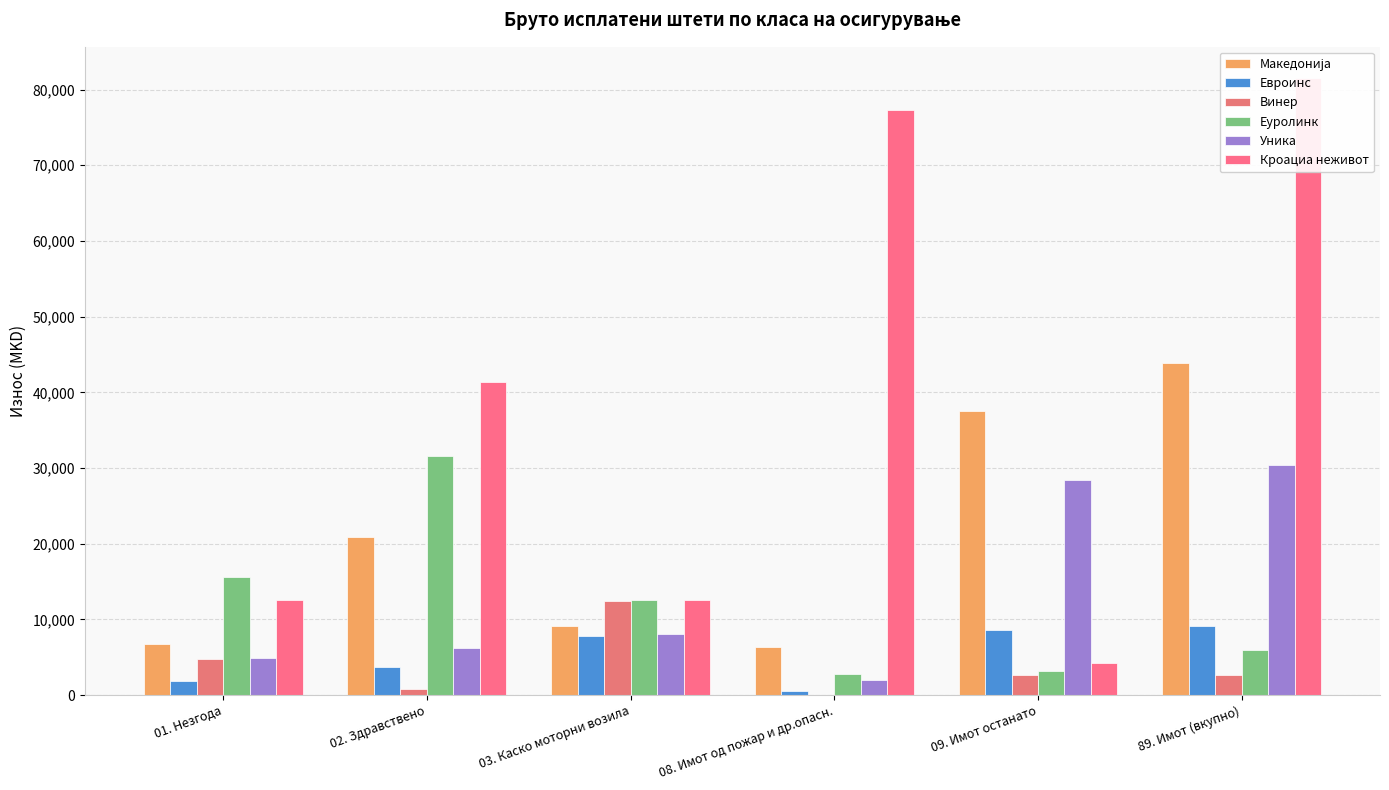

What are all the series names shown in the legend?

Македонија, Евроинс, Винер, Еуролинк, Уника, Кроациа неживот